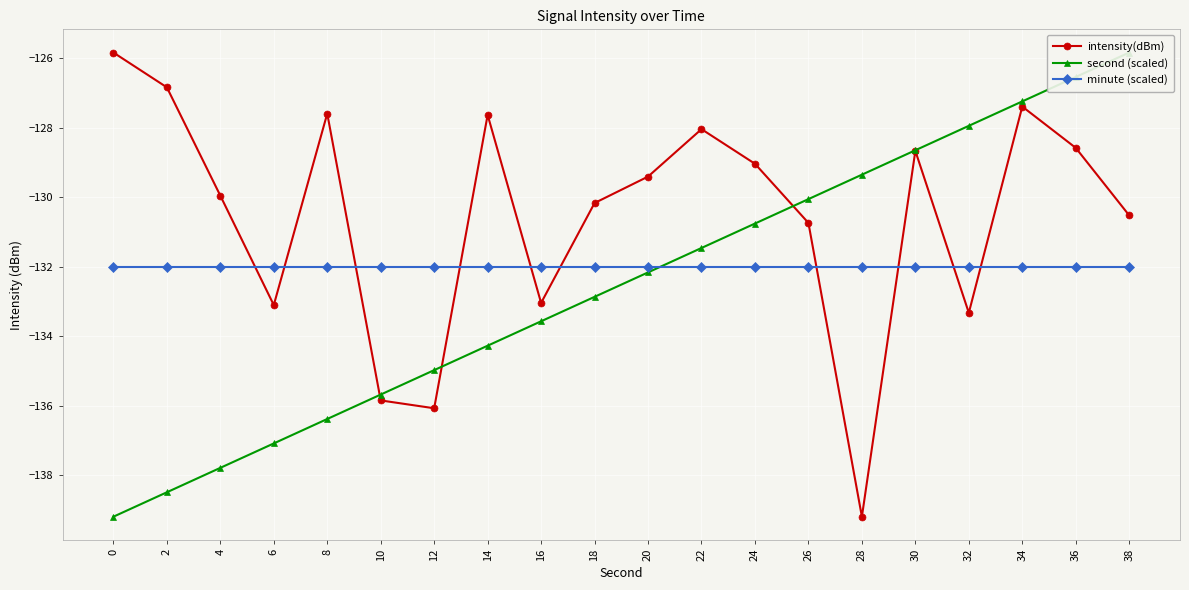

True or false: second (scaled) has a value of -131.5 at 22.

True